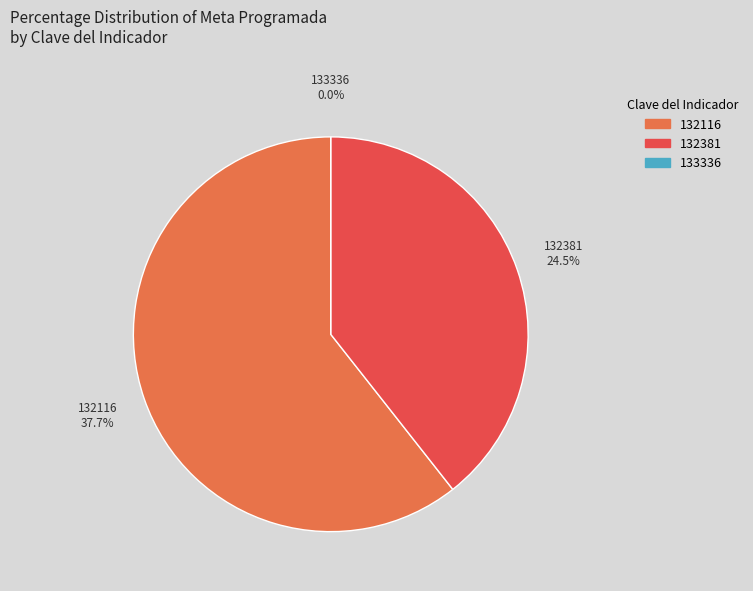

What percentage do 132116 and 132381 together represent?

100.0%